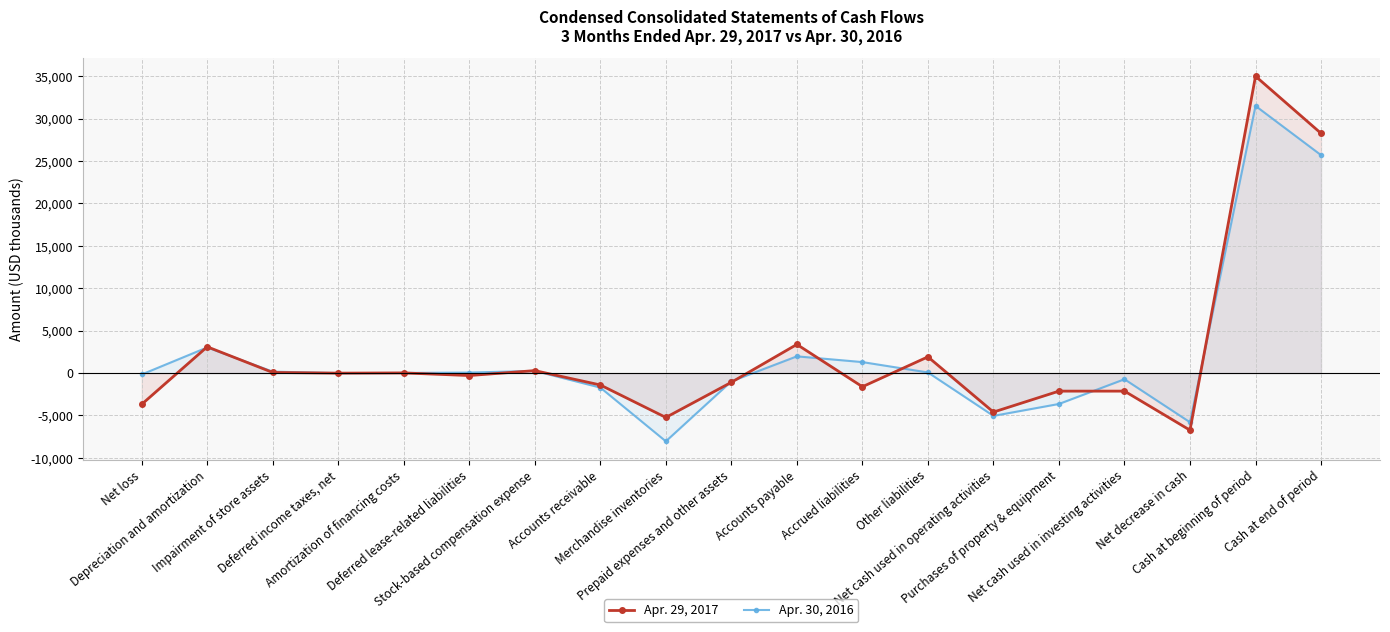

The value of Apr. 29, 2017 at Net decrease in cash is -10503. True or false?

False